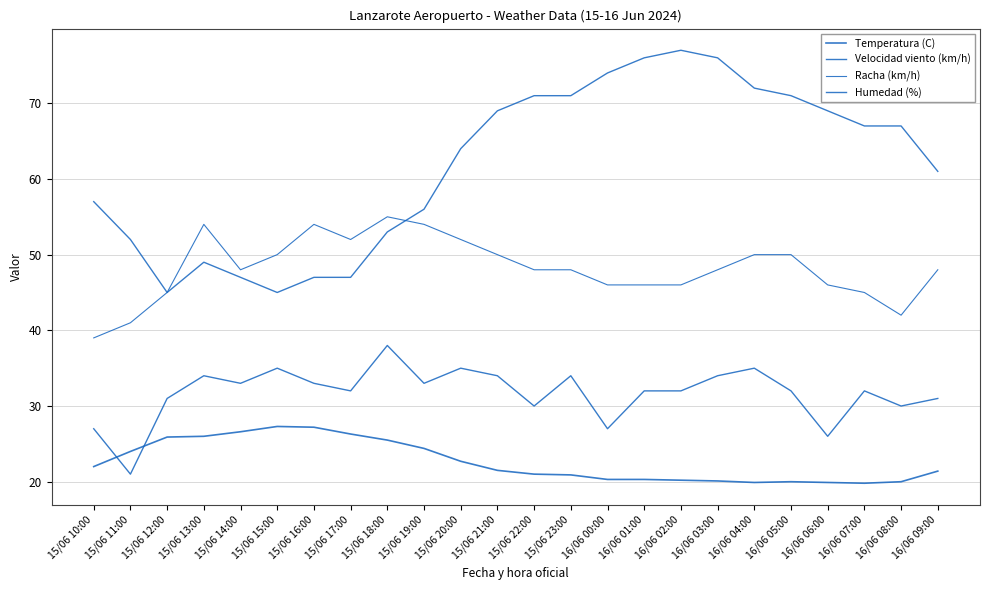

Reading right to left, what are all the values shown in this chart?

Temperatura (C): 21.4	20.0	19.8	19.9	20.0	19.9	20.1	20.2	20.3	20.3	20.9	21.0	21.5	22.7	24.4	25.5	26.3	27.2	27.3	26.6	26.0	25.9	24.0	22.0
Velocidad viento (km/h): 31.0	30.0	32.0	26.0	32.0	35.0	34.0	32.0	32.0	27.0	34.0	30.0	34.0	35.0	33.0	38.0	32.0	33.0	35.0	33.0	34.0	31.0	21.0	27.0
Racha (km/h): 48.0	42.0	45.0	46.0	50.0	50.0	48.0	46.0	46.0	46.0	48.0	48.0	50.0	52.0	54.0	55.0	52.0	54.0	50.0	48.0	54.0	45.0	41.0	39.0
Humedad (%): 61.0	67.0	67.0	69.0	71.0	72.0	76.0	77.0	76.0	74.0	71.0	71.0	69.0	64.0	56.0	53.0	47.0	47.0	45.0	47.0	49.0	45.0	52.0	57.0